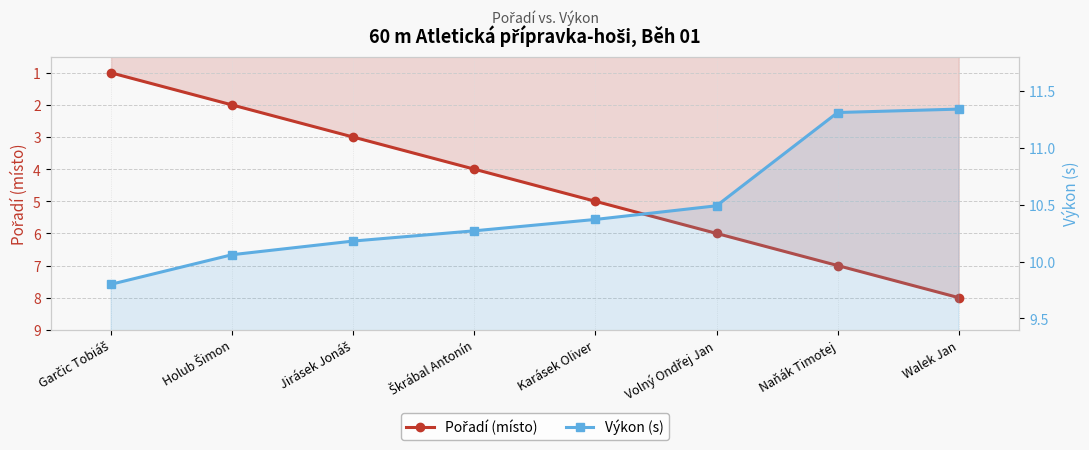

Which series has the largest total across all categories?

Výkon (s)